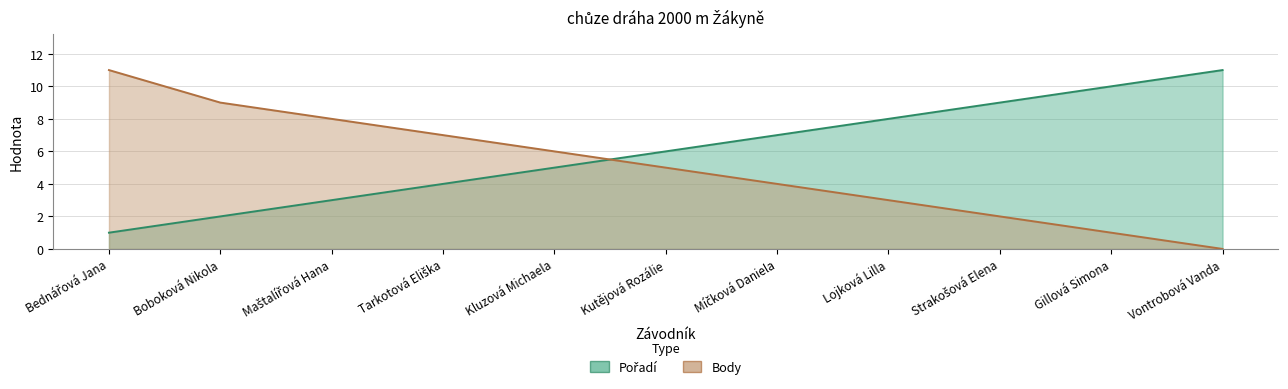

What is the value of the Body point at the 7th from the left?

4